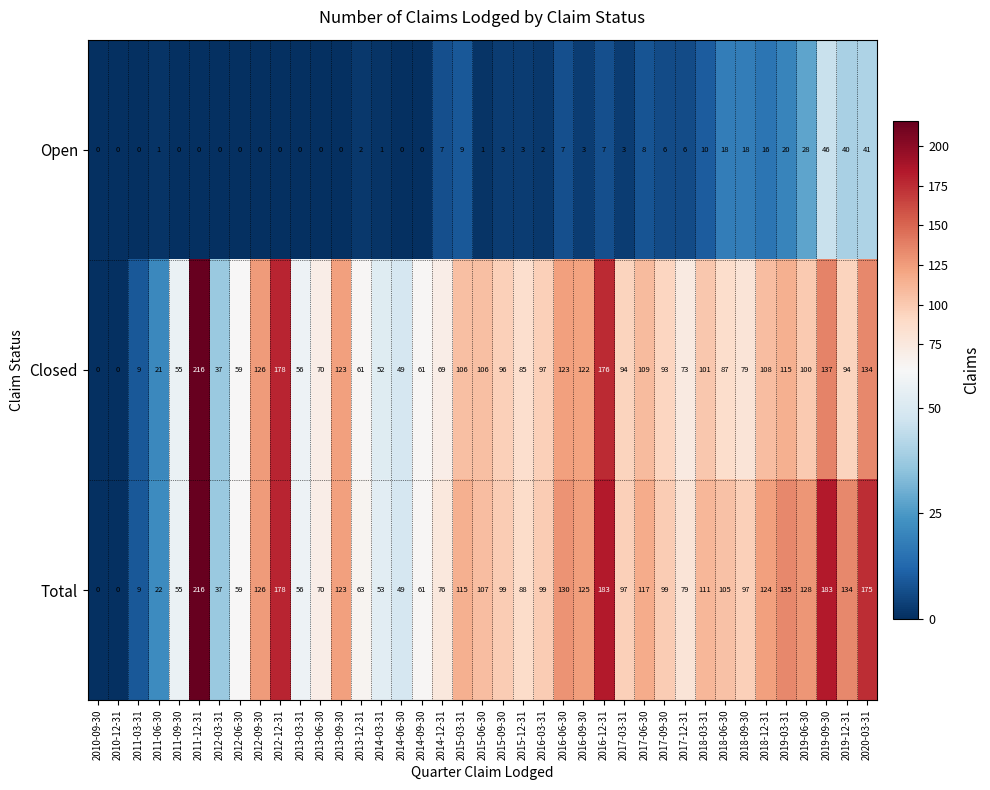

The Open series shows 26 at 2020-03-31. True or false?

False